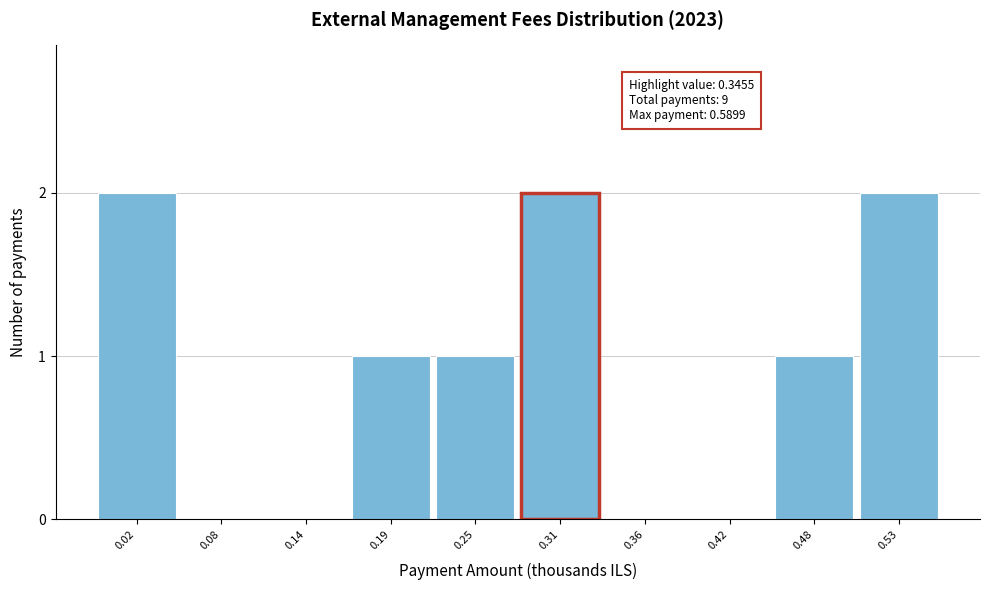

Reading right to left, what are all the values shown in this chart?

0.53=2	0.48=1	0.42=0	0.36=0	0.31=2	0.25=1	0.19=1	0.14=0	0.08=0	0.02=2